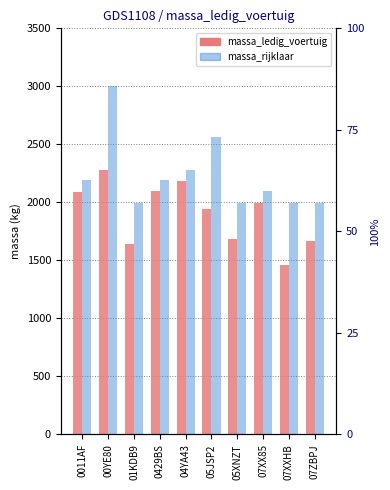

How many series are shown in this chart?

2